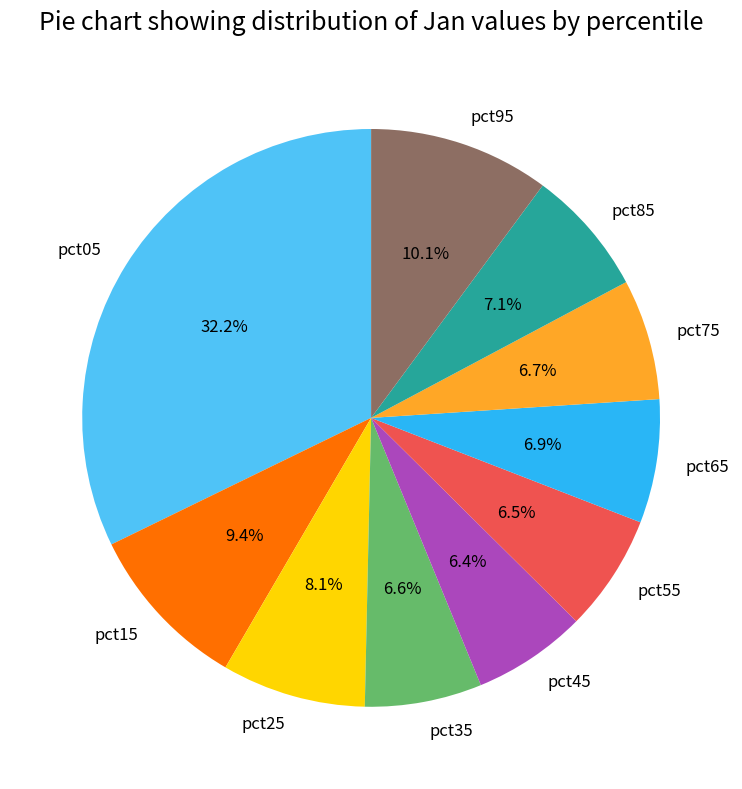

Does any single category account for the majority?

No